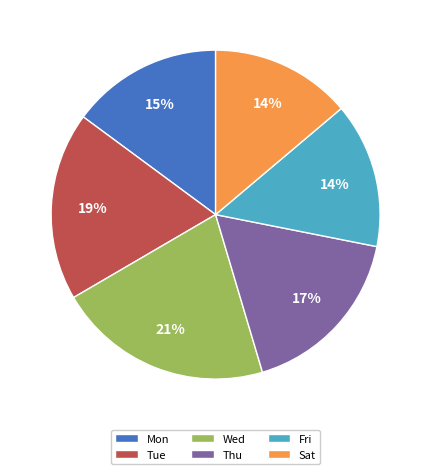

How many segments does this pie chart have?

6